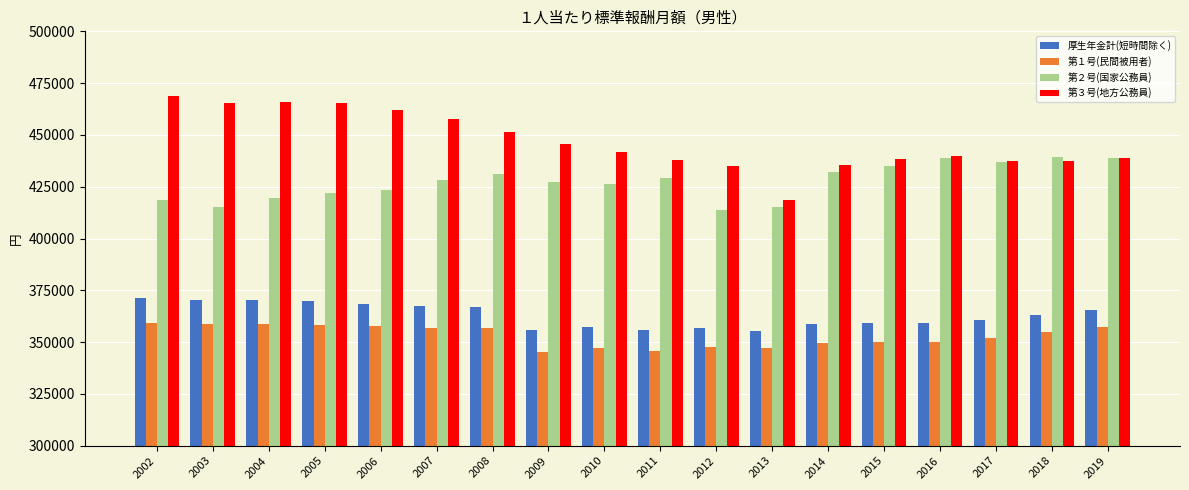

What is the total value across all series at 2013?

1535833